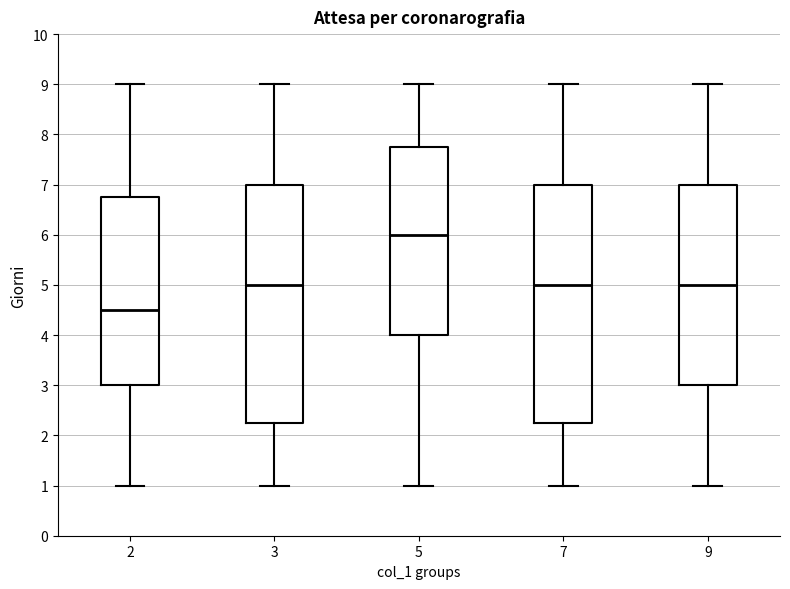

Which box's median line is the lowest?

2